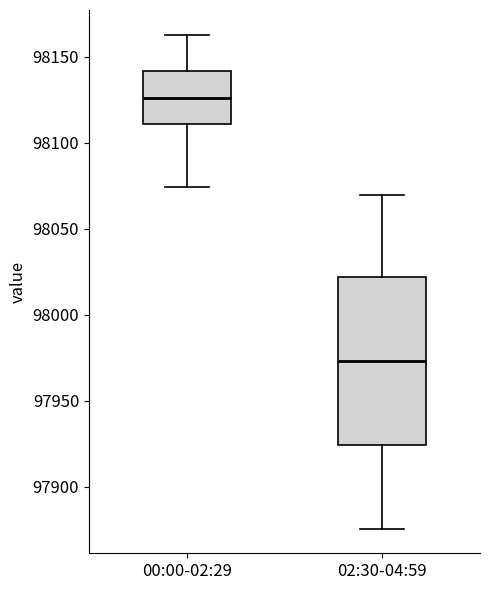

Which box's median line is the highest?

00:00-02:29